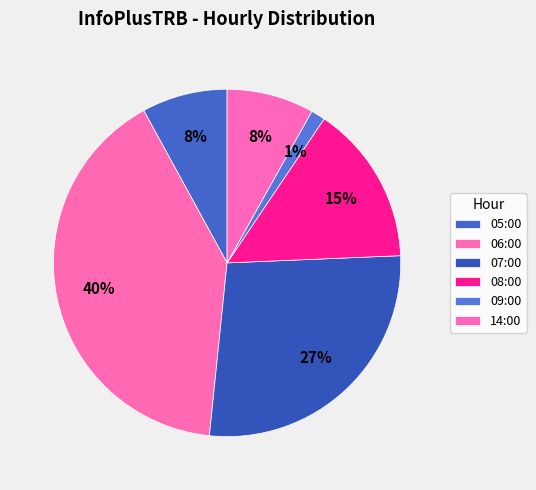

How many slices are in this pie chart?

6